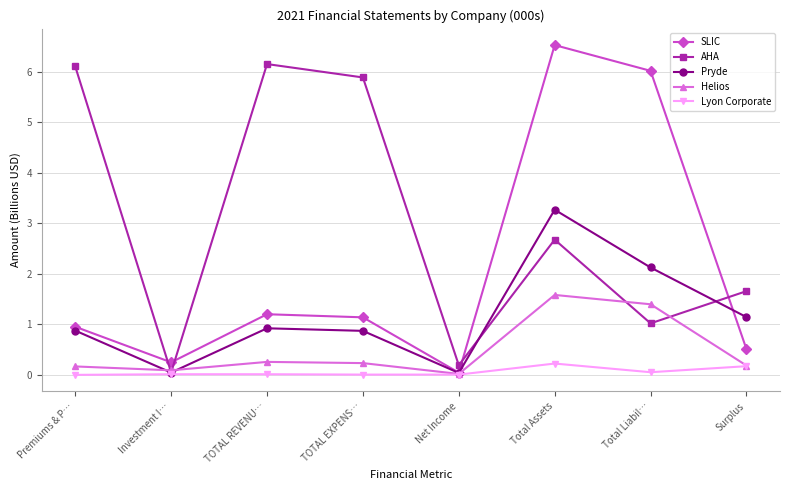

Rank the series by their maximum value, from lowest to highest.

Lyon Corporate, Helios, Pryde, AHA, SLIC